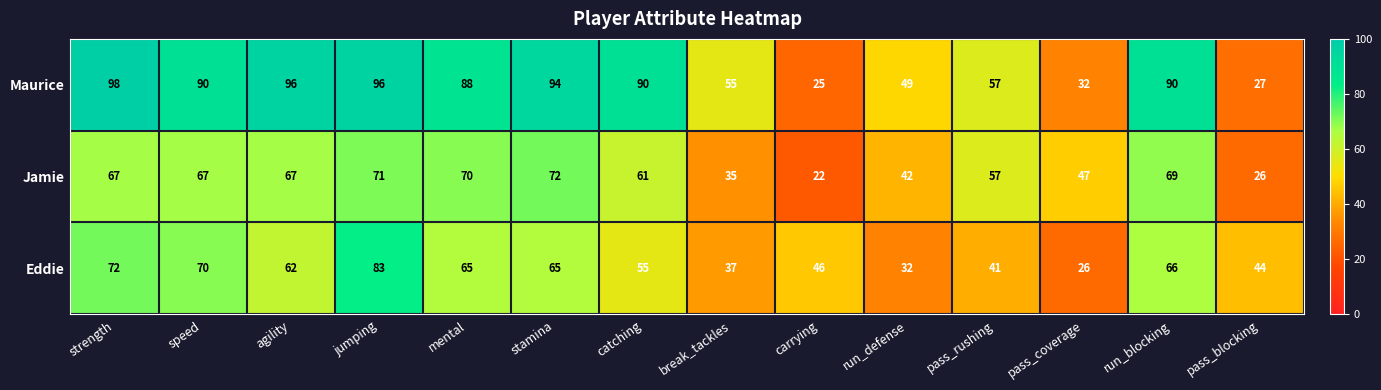

What is the difference between the second highest and minimum values in the Maurice series?

71